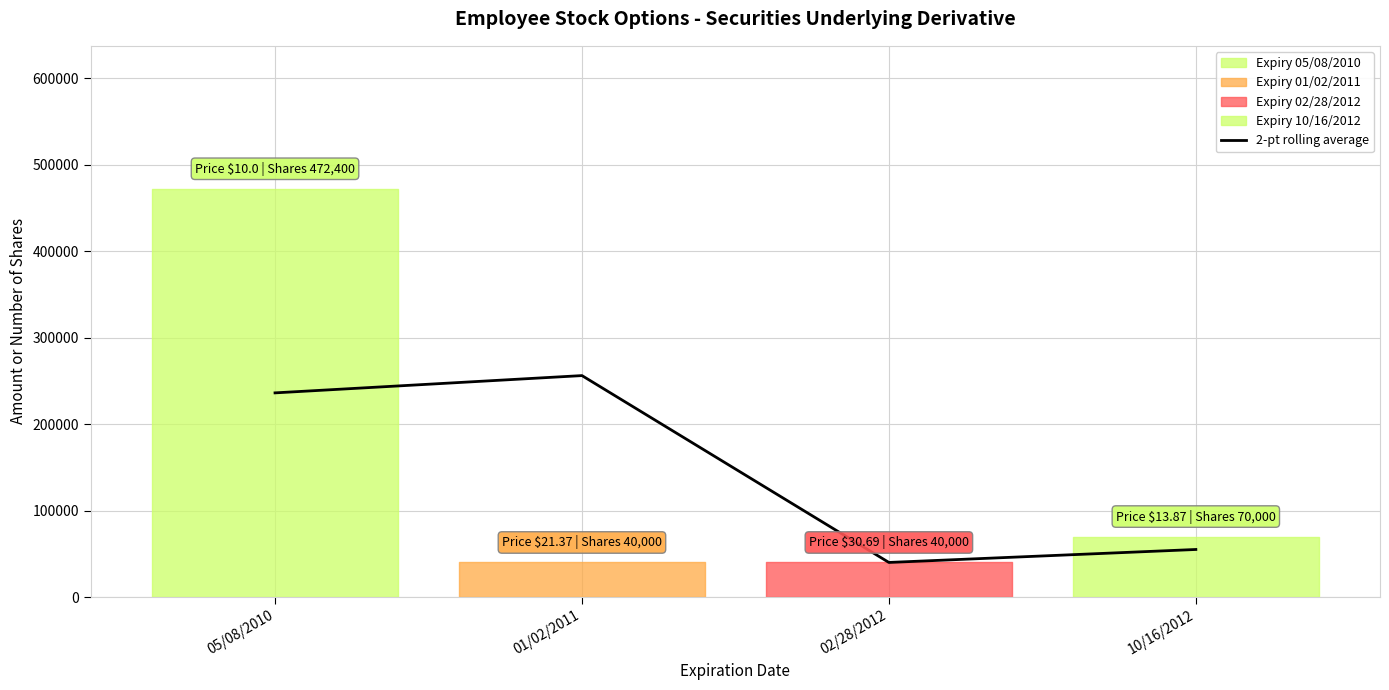

Which category has the lowest value across all series?

02/28/2012